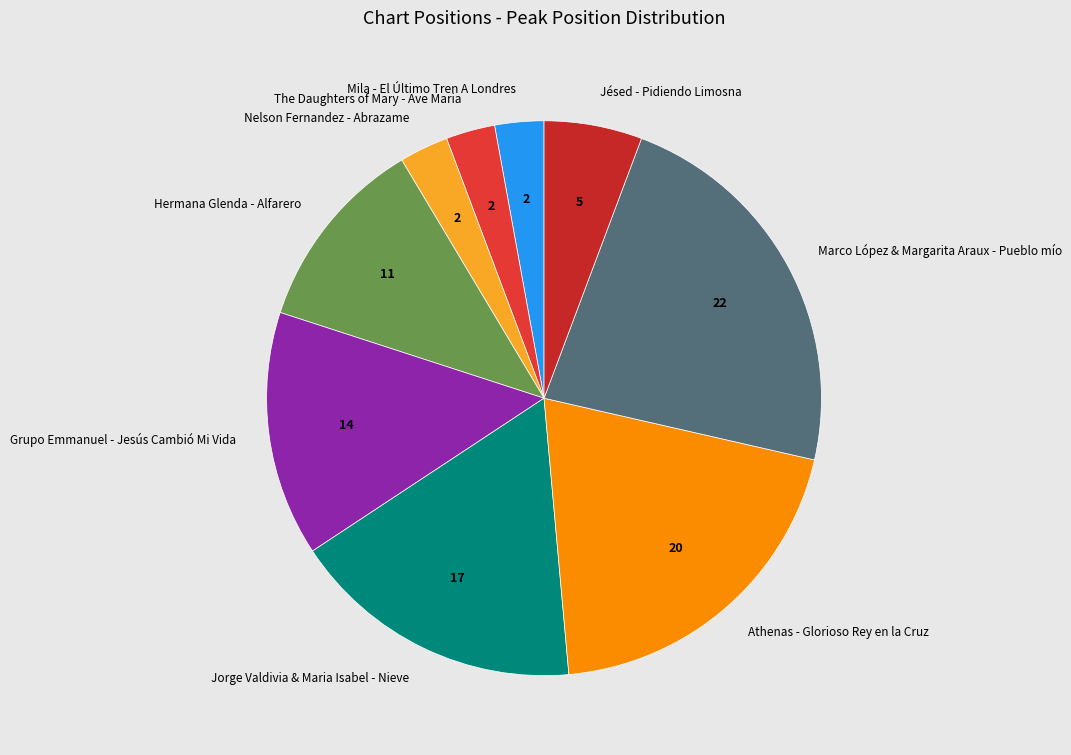

Is there any slice that represents more than half of the pie?

No